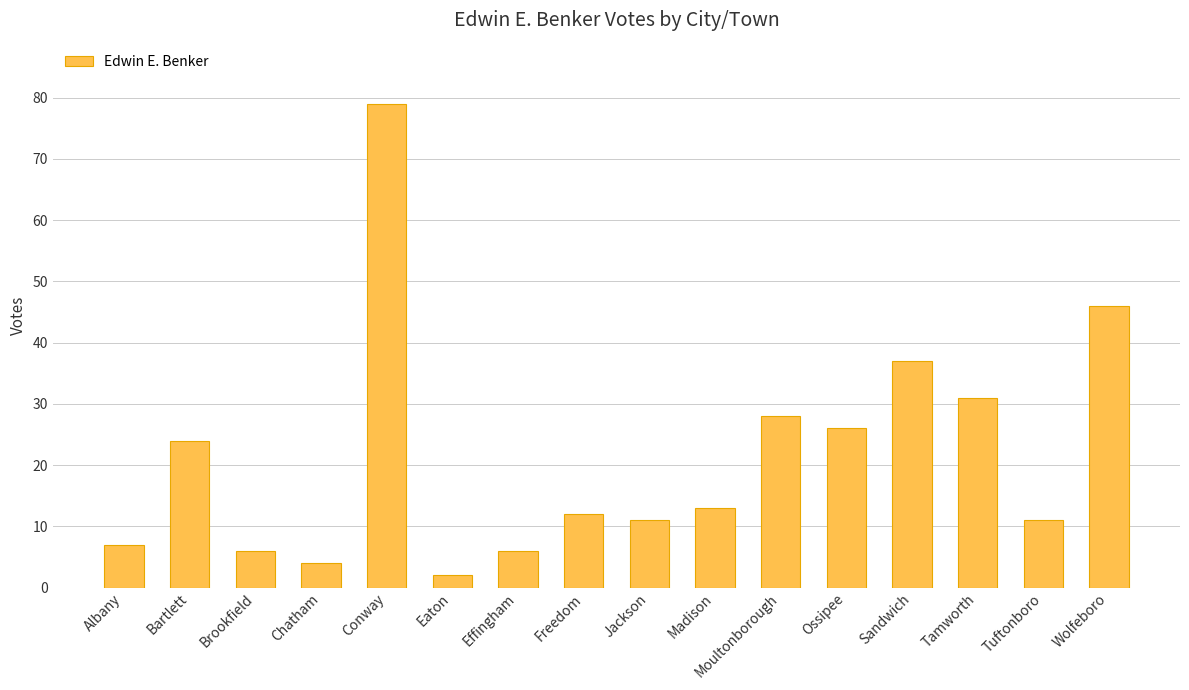

What is the label of the 12th bar from the right?

Conway